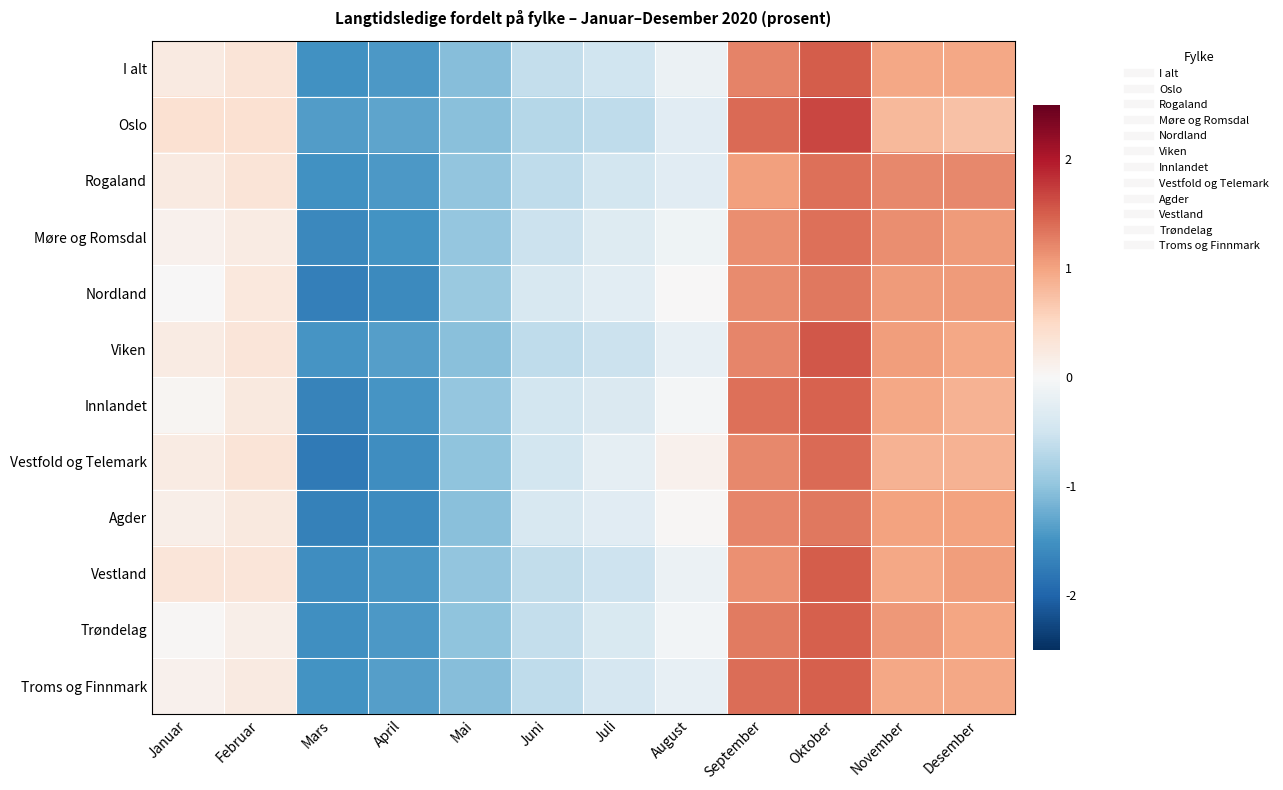

Reading left to right, what are all the values shown in this chart?

I alt: Januar=0.2	Februar=0.3	Mars=-1.5	April=-1.4	Mai=-1.1	Juni=-0.6	Juli=-0.5	August=-0.1	September=1.2	Oktober=1.5	November=1.0	Desember=1.0
Oslo: Januar=0.4	Februar=0.4	Mars=-1.4	April=-1.3	Mai=-1.1	Juni=-0.7	Juli=-0.6	August=-0.3	September=1.4	Oktober=1.7	November=0.8	Desember=0.7
Rogaland: Januar=0.2	Februar=0.3	Mars=-1.5	April=-1.4	Mai=-1.0	Juni=-0.6	Juli=-0.5	August=-0.3	September=1.0	Oktober=1.4	November=1.2	Desember=1.2
Møre og Romsdal: Januar=0.1	Februar=0.2	Mars=-1.6	April=-1.5	Mai=-1.0	Juni=-0.5	Juli=-0.3	August=-0.1	September=1.2	Oktober=1.4	November=1.2	Desember=1.1
Nordland: Januar=0.0	Februar=0.3	Mars=-1.7	April=-1.6	Mai=-0.9	Juni=-0.4	Juli=-0.3	August=0.0	September=1.2	Oktober=1.3	November=1.1	Desember=1.1
Viken: Januar=0.2	Februar=0.3	Mars=-1.5	April=-1.4	Mai=-1.1	Juni=-0.6	Juli=-0.5	August=-0.2	September=1.2	Oktober=1.6	November=1.1	Desember=1.0
Innlandet: Januar=0.1	Februar=0.3	Mars=-1.7	April=-1.5	Mai=-1.0	Juni=-0.5	Juli=-0.4	August=-0.1	September=1.4	Oktober=1.5	November=1.0	Desember=0.9
Vestfold og Telemark: Januar=0.2	Februar=0.3	Mars=-1.8	April=-1.6	Mai=-1.0	Juni=-0.5	Juli=-0.2	August=0.1	September=1.2	Oktober=1.4	November=0.9	Desember=0.9
Agder: Januar=0.1	Februar=0.3	Mars=-1.7	April=-1.6	Mai=-1.0	Juni=-0.4	Juli=-0.3	August=0.0	September=1.2	Oktober=1.3	November=1.0	Desember=1.0
Vestland: Januar=0.3	Februar=0.3	Mars=-1.5	April=-1.5	Mai=-1.0	Juni=-0.6	Juli=-0.5	August=-0.2	September=1.1	Oktober=1.5	November=1.0	Desember=1.1
Trøndelag: Januar=0.0	Februar=0.1	Mars=-1.5	April=-1.4	Mai=-1.0	Juni=-0.6	Juli=-0.4	August=-0.1	September=1.3	Oktober=1.5	November=1.1	Desember=1.0
Troms og Finnmark: Januar=0.1	Februar=0.2	Mars=-1.5	April=-1.4	Mai=-1.1	Juni=-0.6	Juli=-0.4	August=-0.2	September=1.4	Oktober=1.5	November=1.0	Desember=1.0